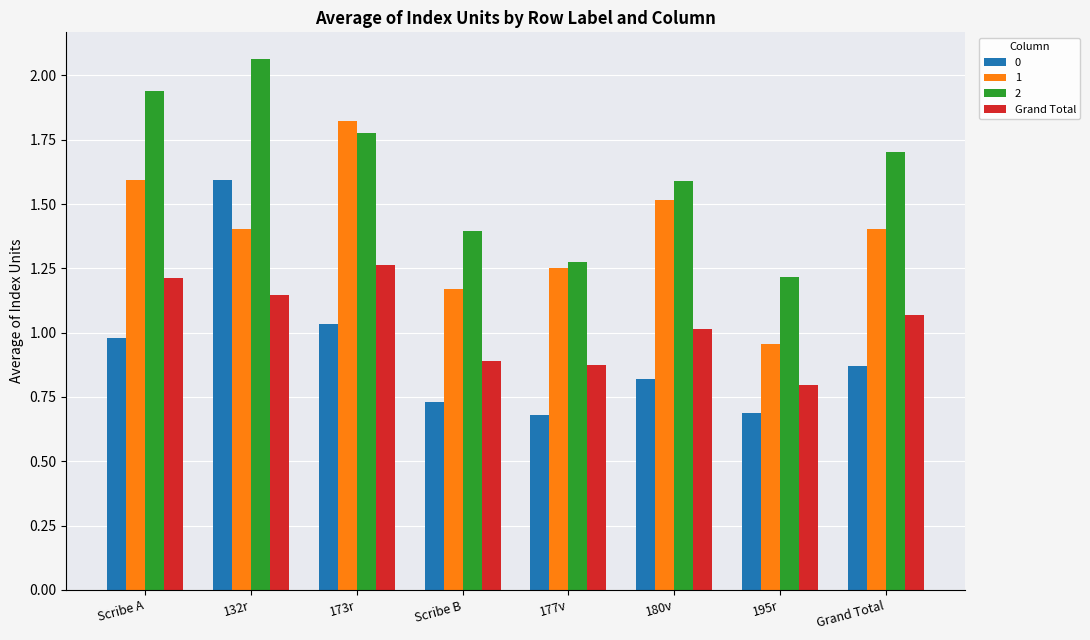

Rank the series by their maximum value, from highest to lowest.

2, 1, 0, Grand Total